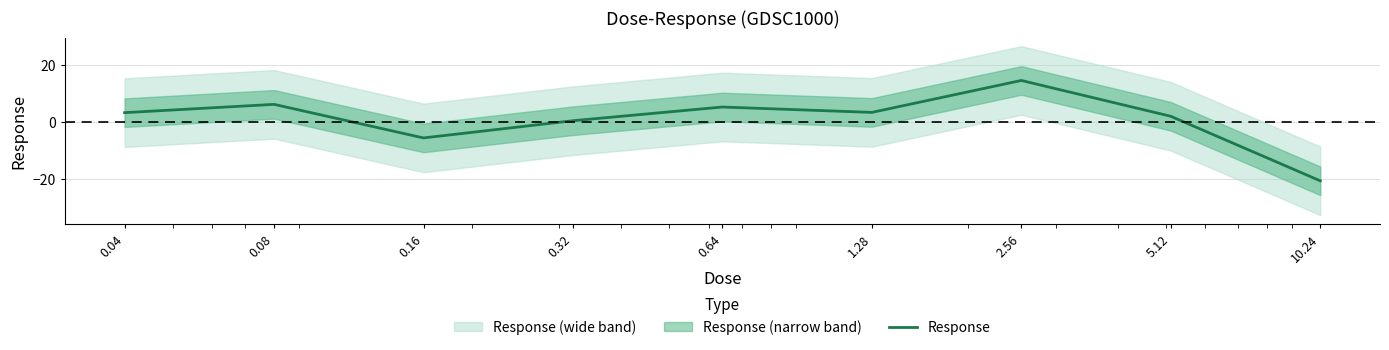

Reading left to right, transcribe all the data shown in this chart.

0.04=3.2	0.08=6.1	0.16=-5.6	0.32=0.4	0.64=5.2	1.28=3.3	2.56=14.5	5.12=1.9	10.24=-20.6